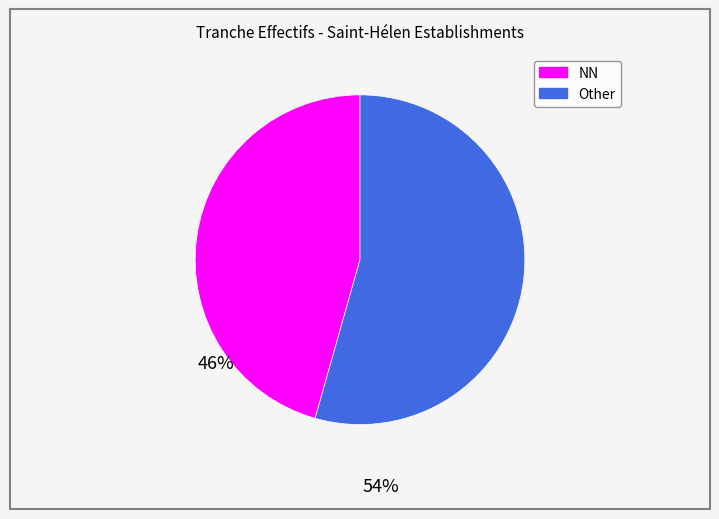

Is there a majority slice in this chart?

Yes